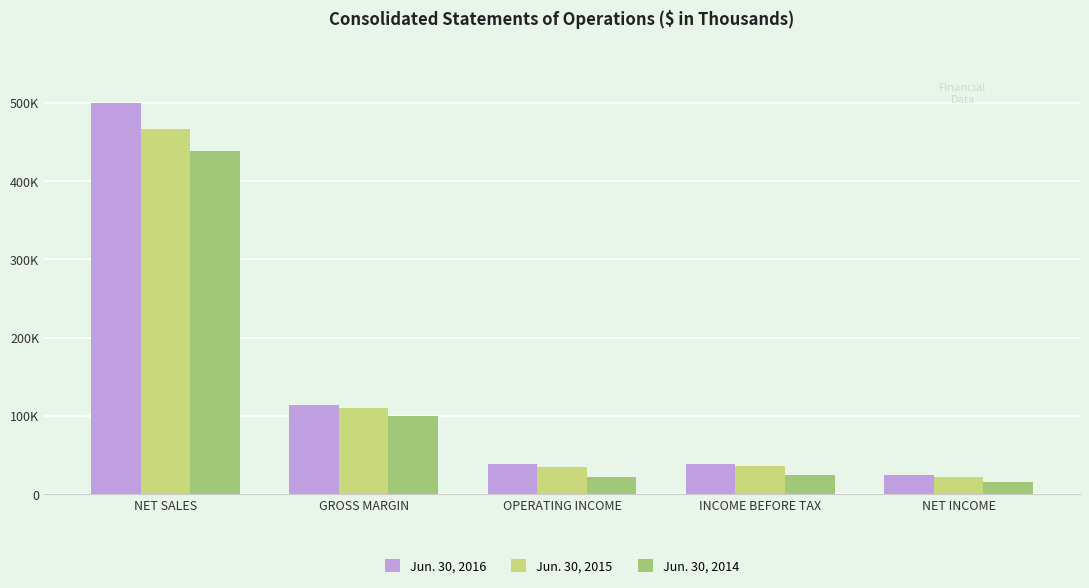

Are the bars grouped side by side (vs. stacked)?

Yes